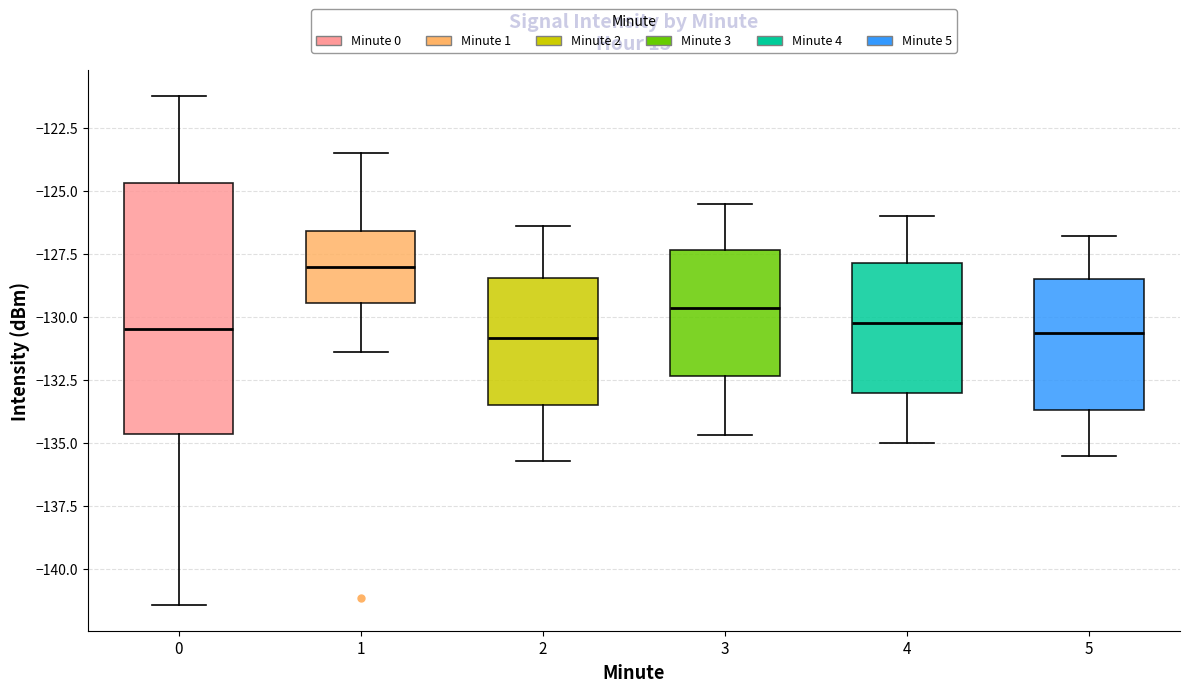

Which box has the highest median line?

1